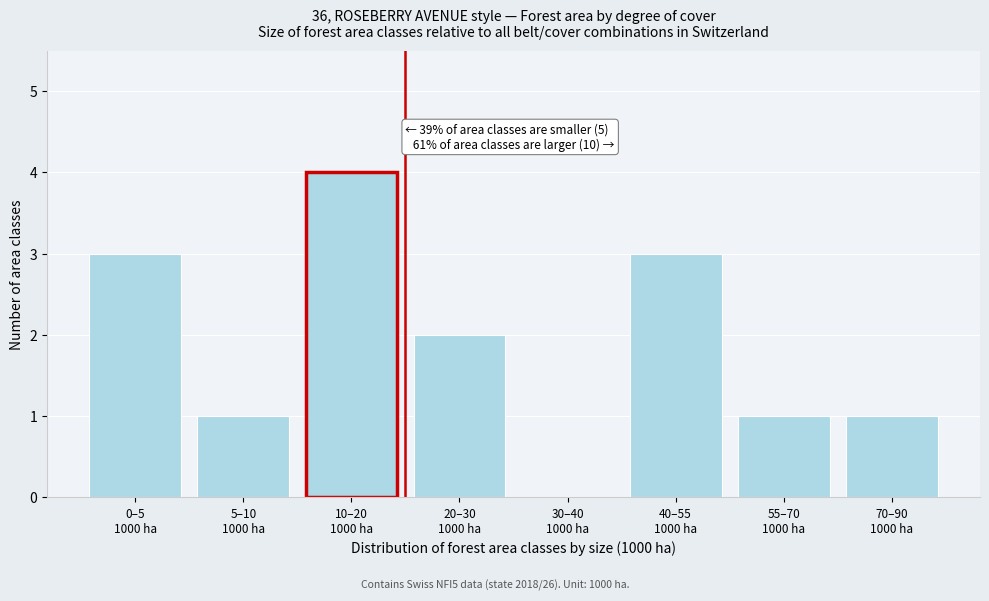

What is the maximum value shown in the chart?

4